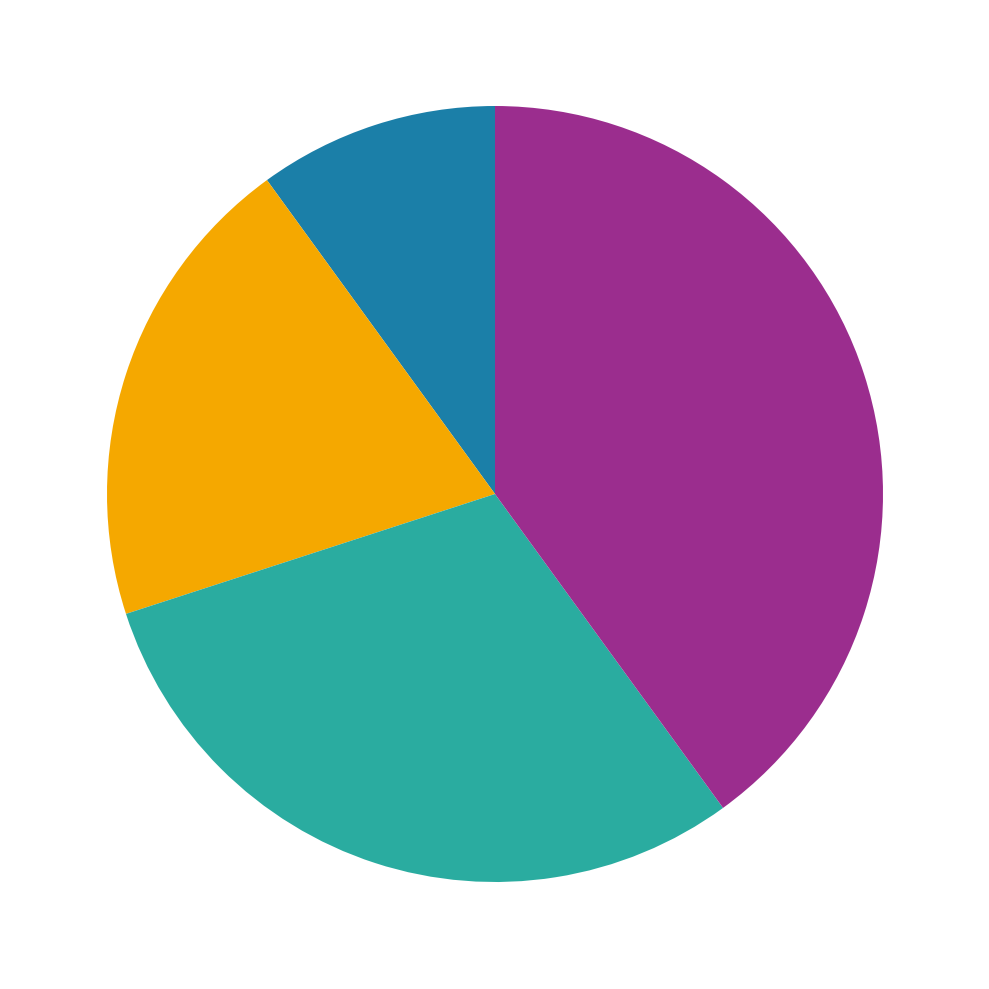

Is there any slice that represents more than half of the pie?

No